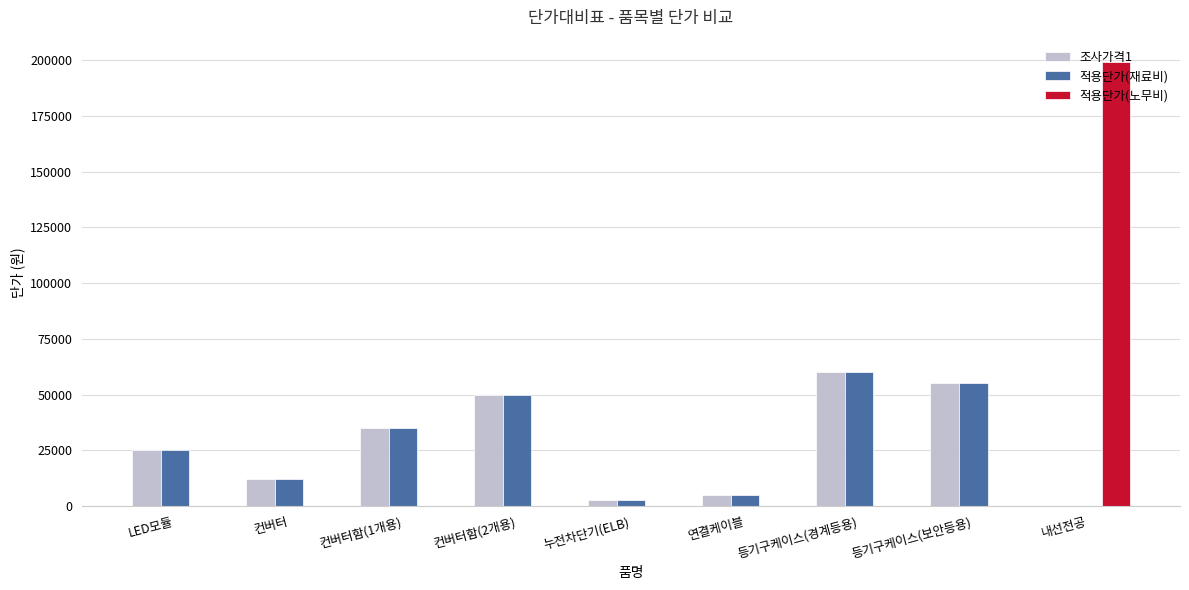

Is it true that 적용단가(재료비) equals 3000 at 누전차단기(ELB)?

True